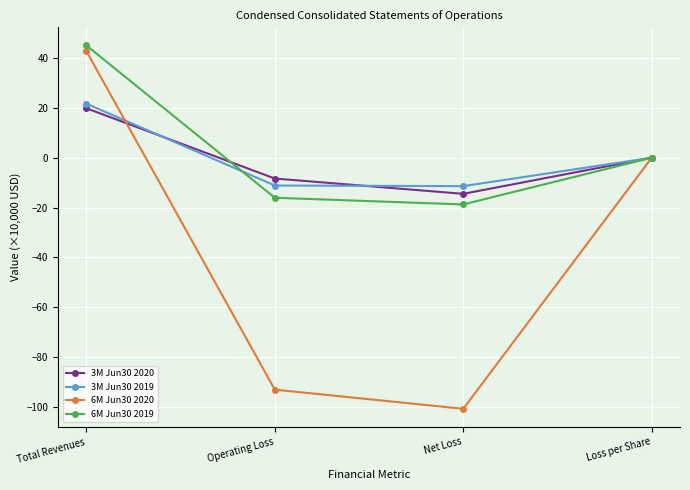

What is the label of the 3rd point from the left?

Net Loss